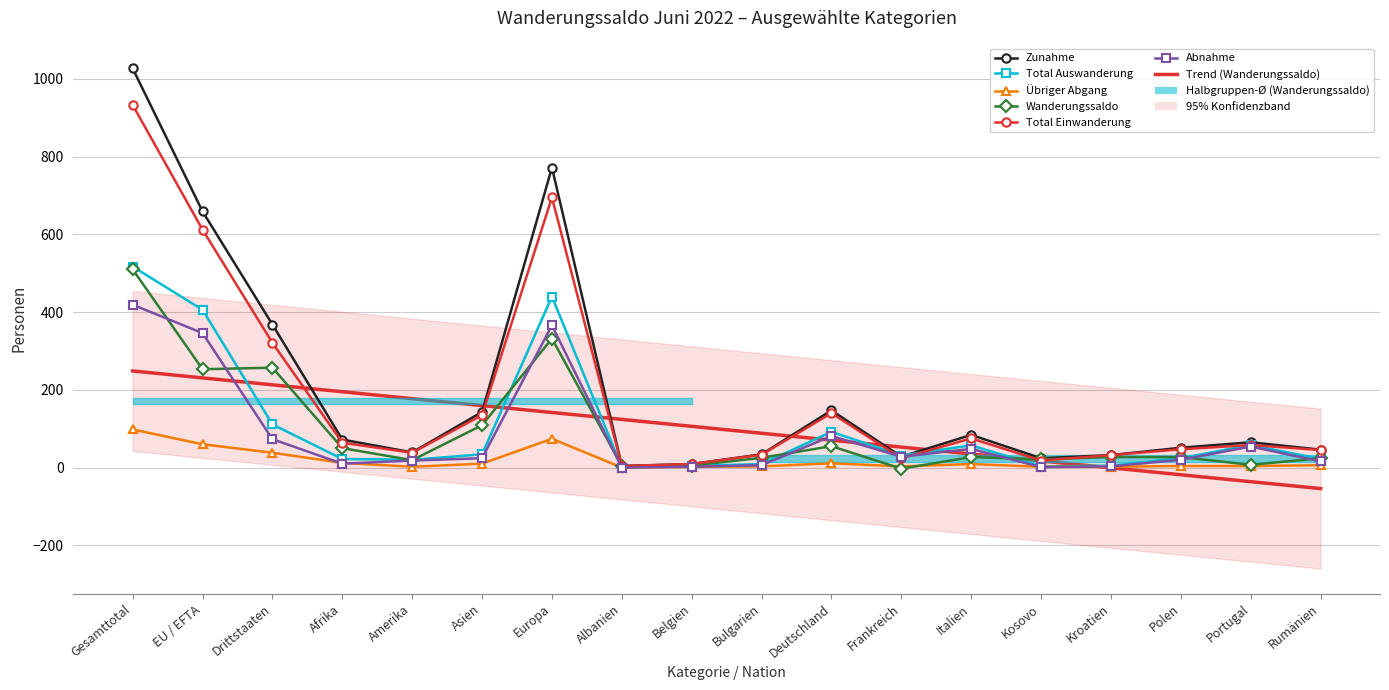

How many lines are shown in the chart?

6